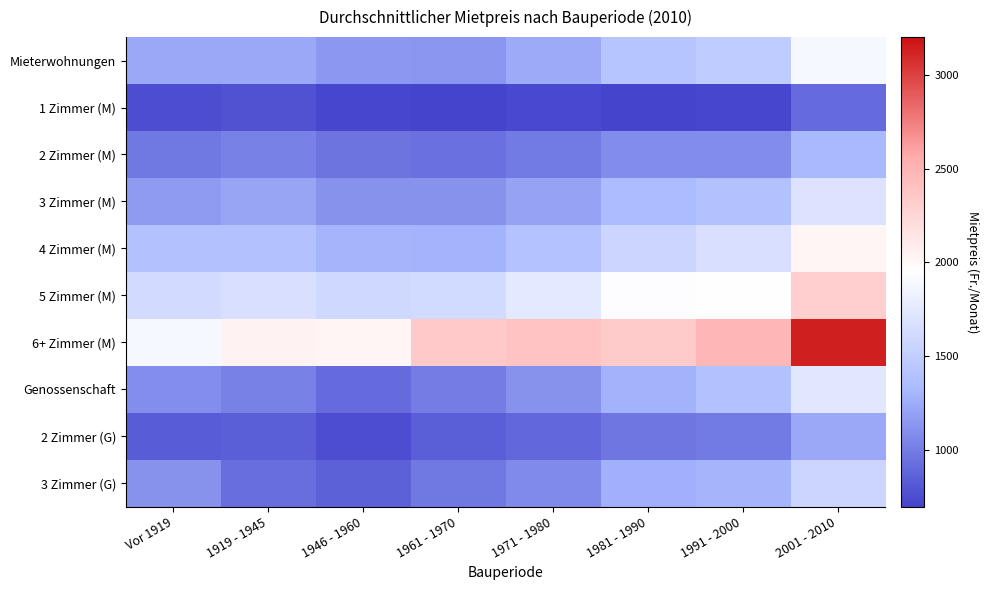

List the series in order of their peak value, lowest first.

1 Zimmer (M), 2 Zimmer (G), 2 Zimmer (M), 3 Zimmer (G), 3 Zimmer (M), Genossenschaft, Mieterwohnungen, 4 Zimmer (M), 5 Zimmer (M), 6+ Zimmer (M)